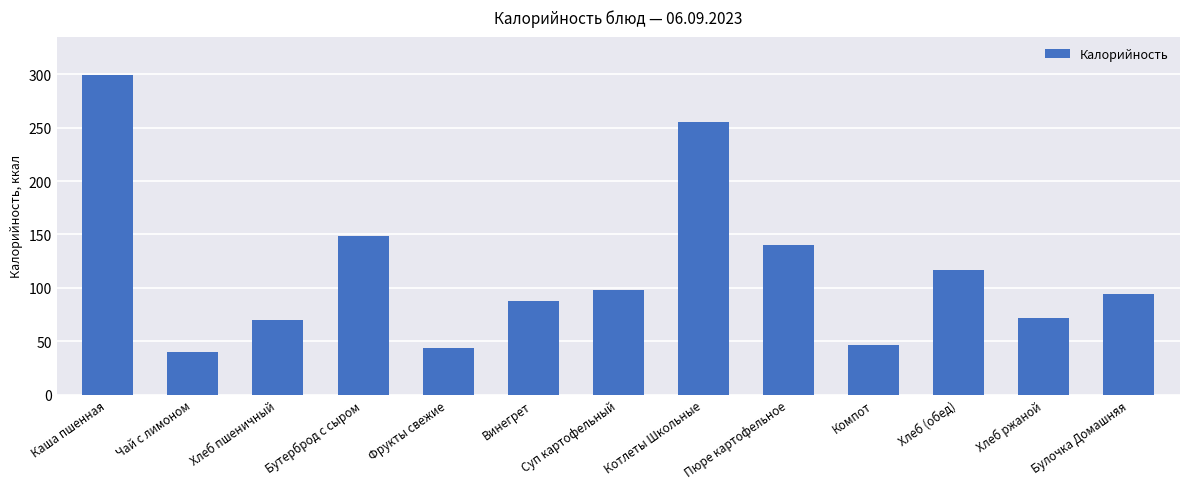

What is the label of the 6th bar from the right?

Котлеты Школьные